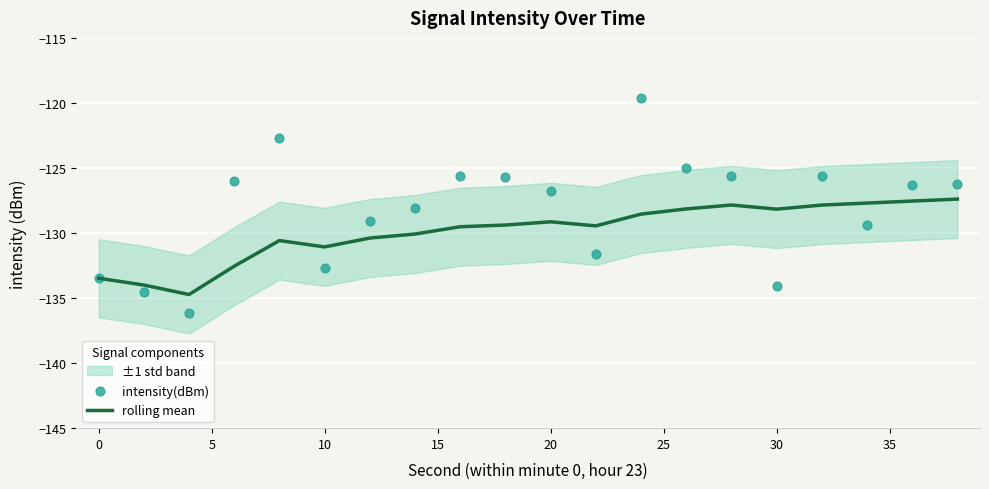

Which series has the largest total across all categories?

intensity(dBm)